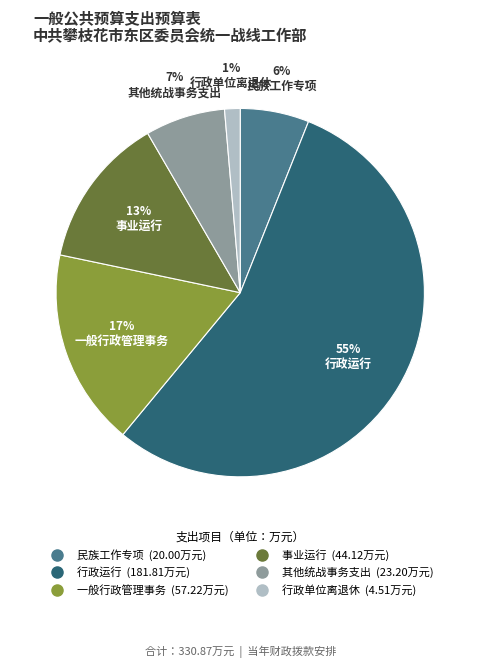

Combined, do 民族工作专项 and 一般行政管理事务 account for over 50%?

No